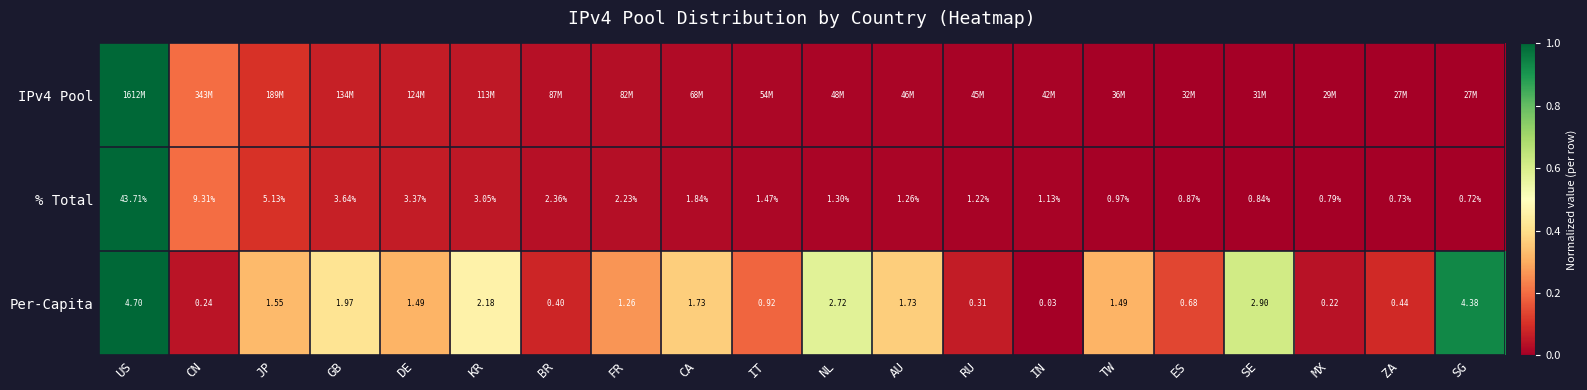

Between ES and CN, which is larger?

CN